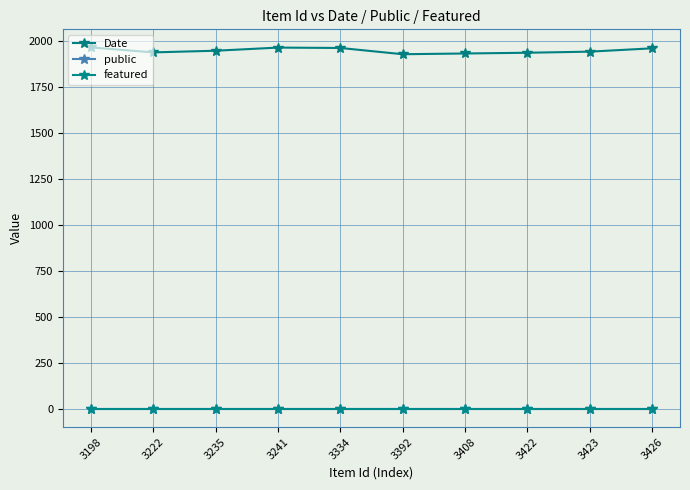

Where is the first local maximum for Date?

3241